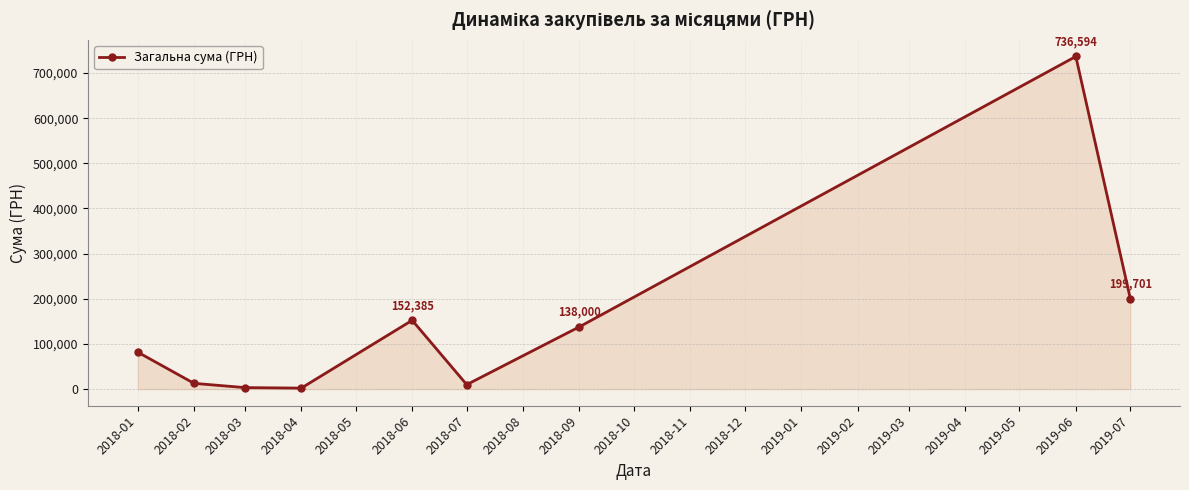

Which category has the highest value across all series?

2019-06